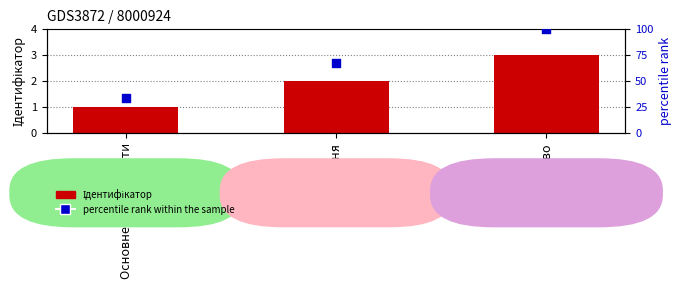

Is the value of percentile rank within the sample at Сумісництво greater than the value of Ідентифікатор at Основне місце роботи?

Yes